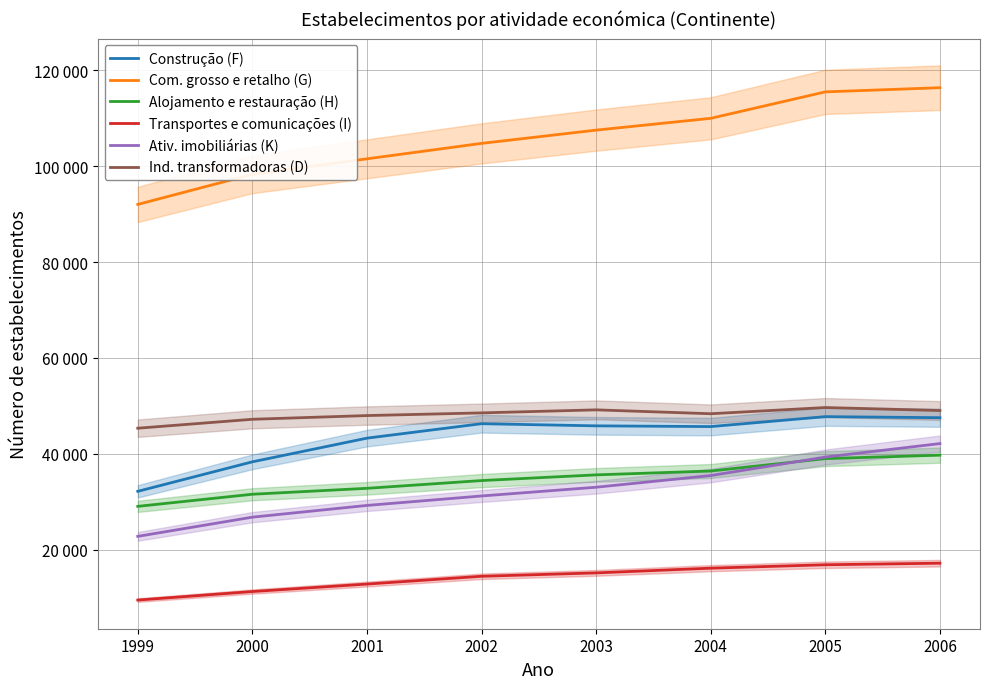

At which label does Ind. transformadoras (D) first exceed 48550?

2003